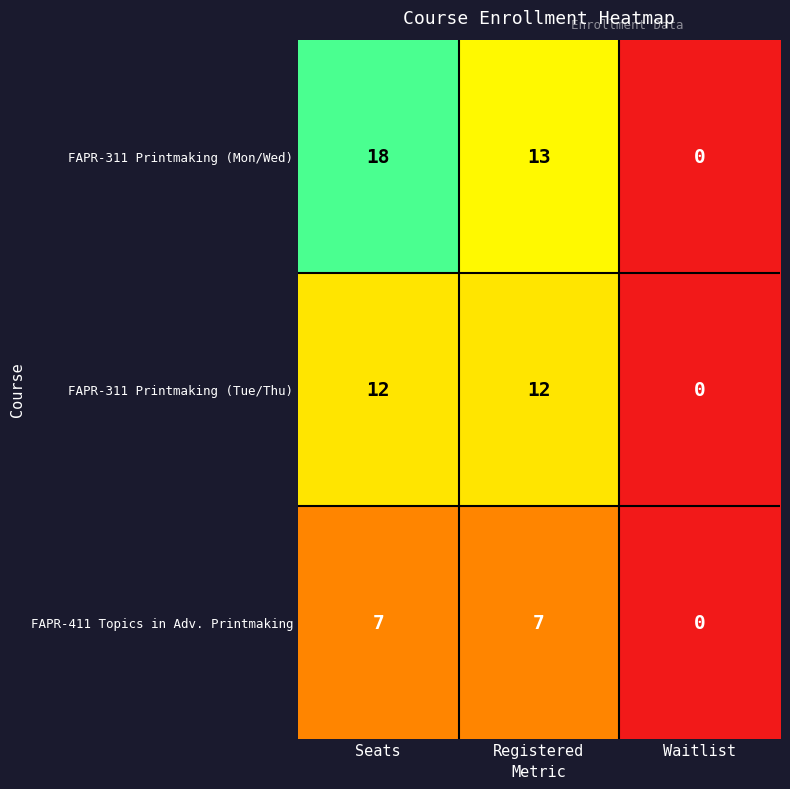

What is the difference between the FAPR-411 Topics in Adv. Printmaking values at Registered and Waitlist?

7